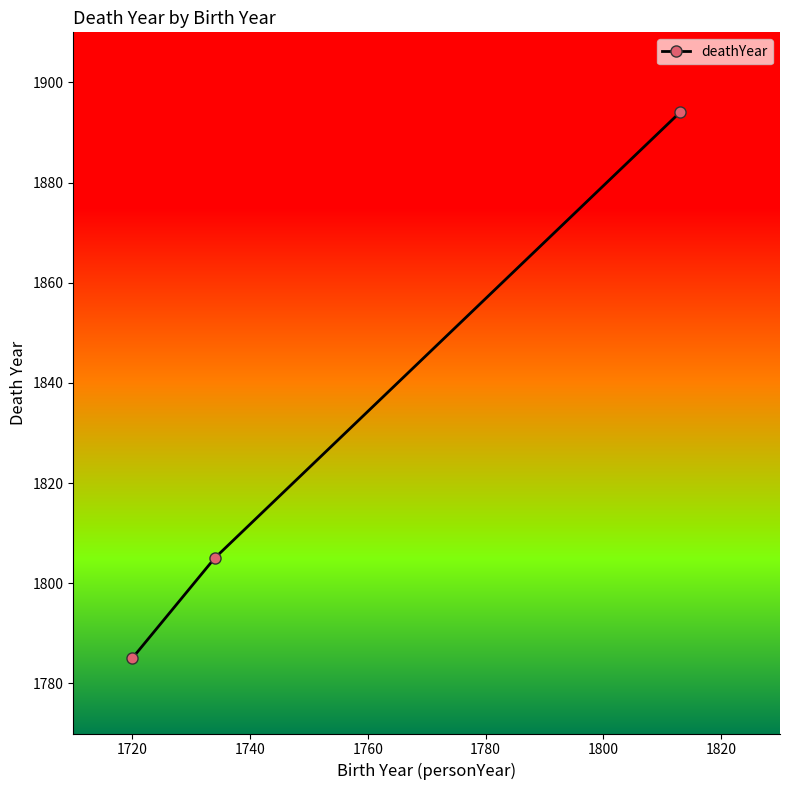

What is the value of the 2nd point from the left?

1805